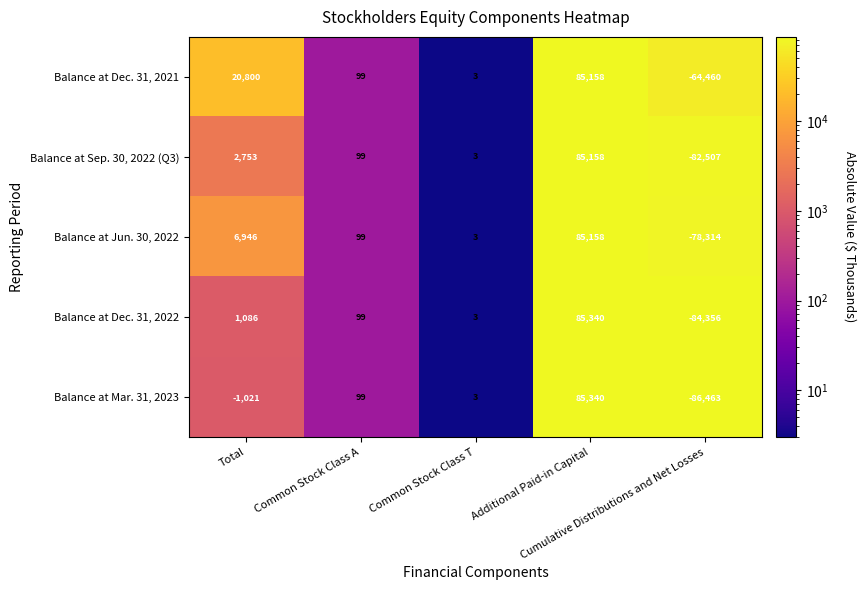

What is the difference between the maximum and minimum values in the Balance at Sep. 30, 2022 (Q3) series?

167665